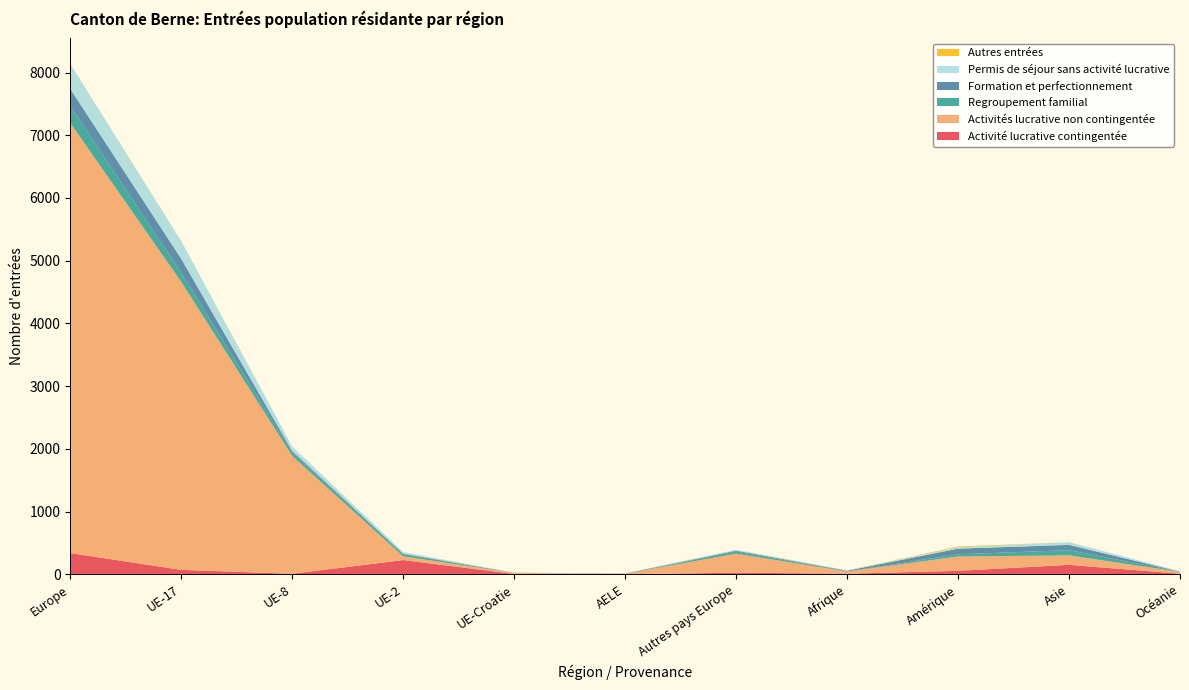

Reading left to right, list all the values displayed in this chart.

Activité lucrative contingentée: Europe=338	UE-17=71	UE-8=8	UE-2=227	UE-Croatie=6	AELE=0	Autres pays Europe=26	Afrique=10	Amérique=55	Asie=151	Océanie=9
Activités lucrative non contingentée: Europe=6859	UE-17=4591	UE-8=1879	UE-2=60	UE-Croatie=16	AELE=10	Autres pays Europe=303	Afrique=34	Amérique=229	Asie=151	Océanie=29
Regroupement familial: Europe=269	UE-17=147	UE-8=49	UE-2=35	UE-Croatie=3	AELE=0	Autres pays Europe=35	Afrique=3	Amérique=35	Asie=83	Océanie=2
Formation et perfectionnement: Europe=274	UE-17=221	UE-8=29	UE-2=7	UE-Croatie=0	AELE=3	Autres pays Europe=14	Afrique=10	Amérique=90	Asie=84	Océanie=3
Permis de séjour sans activité lucrative: Europe=395	UE-17=281	UE-8=72	UE-2=25	UE-Croatie=1	AELE=3	Autres pays Europe=13	Afrique=7	Amérique=21	Asie=44	Océanie=6
Autres entrées: Europe=3	UE-17=2	UE-8=0	UE-2=0	UE-Croatie=0	AELE=0	Autres pays Europe=1	Afrique=0	Amérique=13	Asie=0	Océanie=0